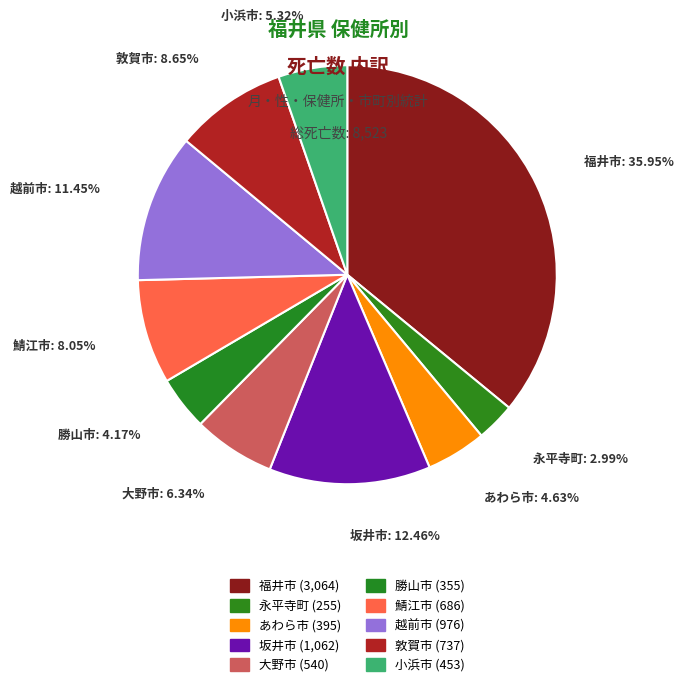

To the nearest percent, what is the average slice percentage?

10%